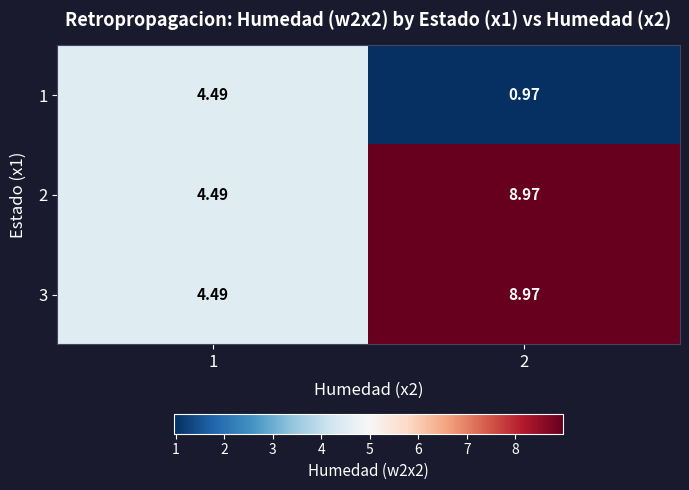

Which has a higher value, 2 or 1?

1